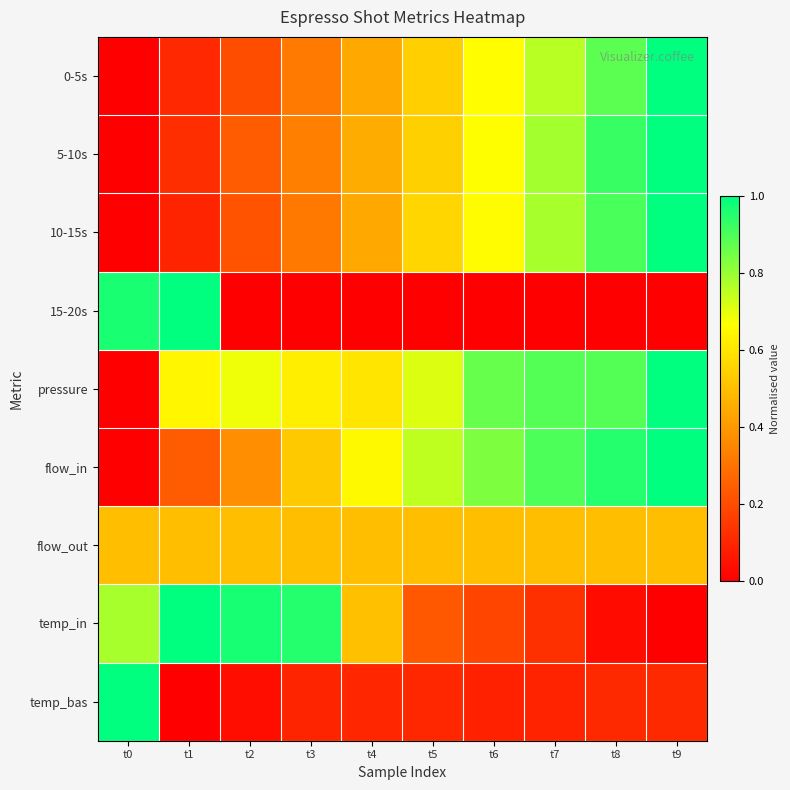

Reading right to left, list all the values displayed in this chart.

0-5s: t9=1.0	t8=0.9	t7=0.8	t6=0.7	t5=0.5	t4=0.4	t3=0.3	t2=0.2	t1=0.1	t0=0.0
5-10s: t9=1.0	t8=0.9	t7=0.8	t6=0.7	t5=0.5	t4=0.5	t3=0.3	t2=0.2	t1=0.1	t0=0.0
10-15s: t9=1.0	t8=0.9	t7=0.8	t6=0.7	t5=0.6	t4=0.4	t3=0.3	t2=0.2	t1=0.1	t0=0.0
15-20s: t9=0.0	t8=0.0	t7=0.0	t6=0.0	t5=0.0	t4=0.0	t3=0.0	t2=0.0	t1=1.0	t0=1.0
pressure: t9=1.0	t8=0.9	t7=0.9	t6=0.9	t5=0.7	t4=0.6	t3=0.6	t2=0.7	t1=0.6	t0=0.0
flow_in: t9=1.0	t8=1.0	t7=0.9	t6=0.8	t5=0.8	t4=0.7	t3=0.5	t2=0.4	t1=0.2	t0=0.0
flow_out: t9=0.5	t8=0.5	t7=0.5	t6=0.5	t5=0.5	t4=0.5	t3=0.5	t2=0.5	t1=0.5	t0=0.5
temp_in: t9=0.0	t8=0.0	t7=0.1	t6=0.2	t5=0.2	t4=0.5	t3=1.0	t2=1.0	t1=1.0	t0=0.8
temp_bas: t9=0.1	t8=0.1	t7=0.1	t6=0.1	t5=0.1	t4=0.1	t3=0.1	t2=0.0	t1=0.0	t0=1.0